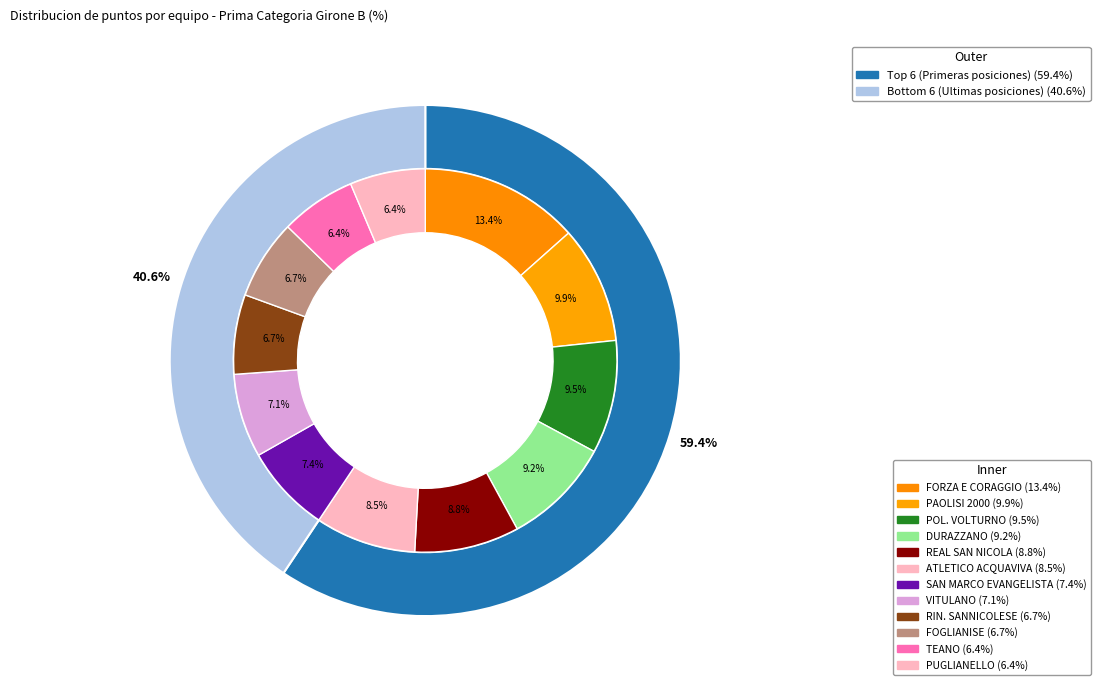

What is the largest slice in the pie chart?

FORZA E CORAGGIO